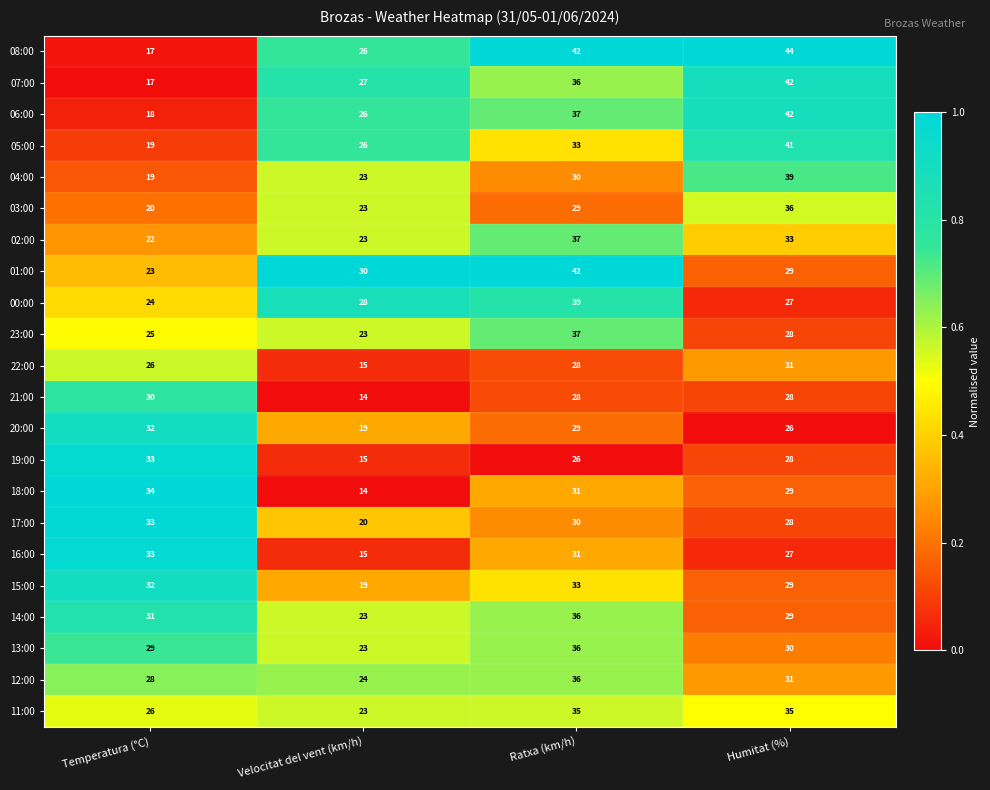

What is the total value across all series at Ratxa (km/h)?

741